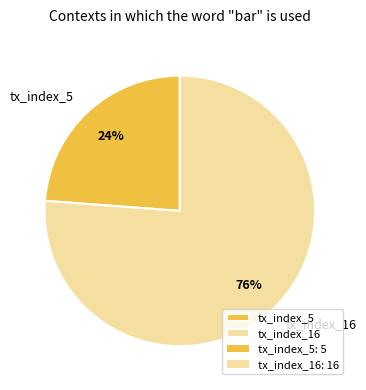

Approximately how many times larger is the value at tx_index_5 compared to tx_index_16?

0.3